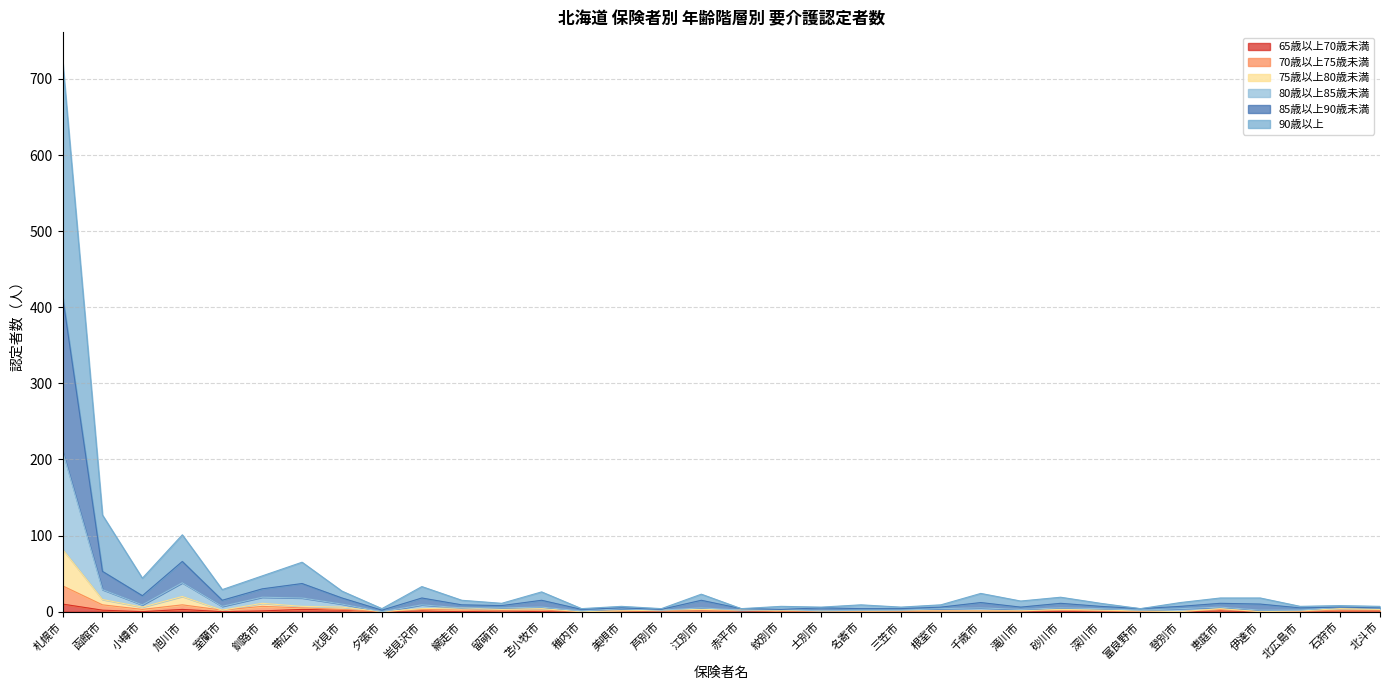

At which category is the sum across all series the highest?

札幌市